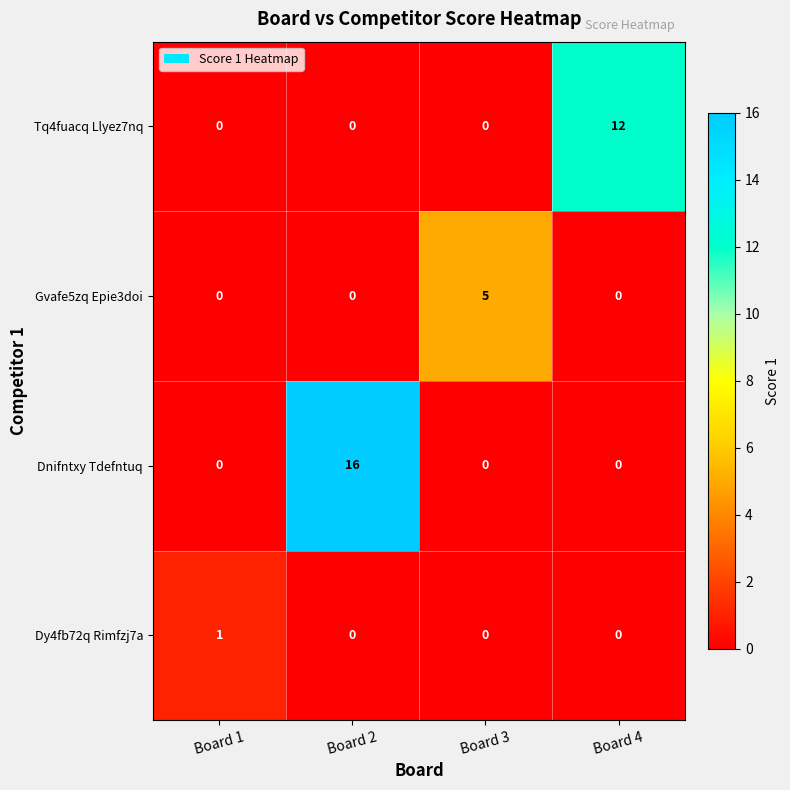

Which series has the largest total across all categories?

Dnifntxy Tdefntuq